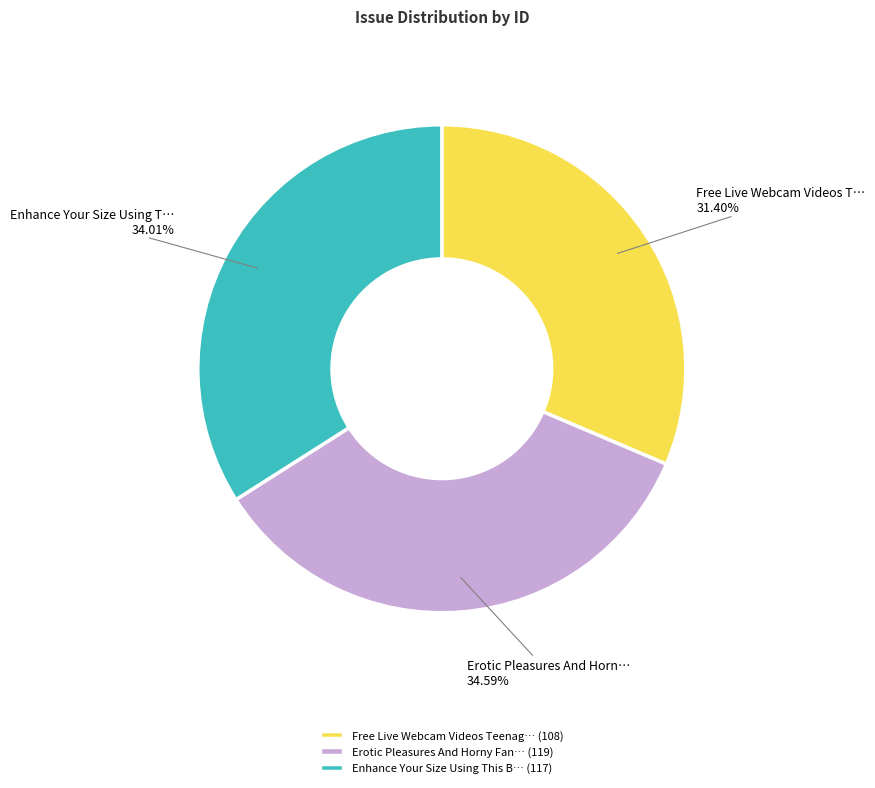

Does any single category account for the majority?

No